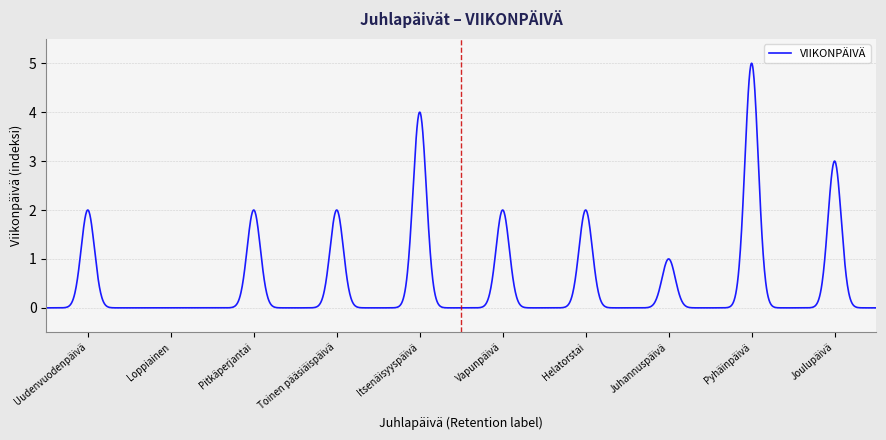

What is the difference between the maximum and minimum values?

5.0